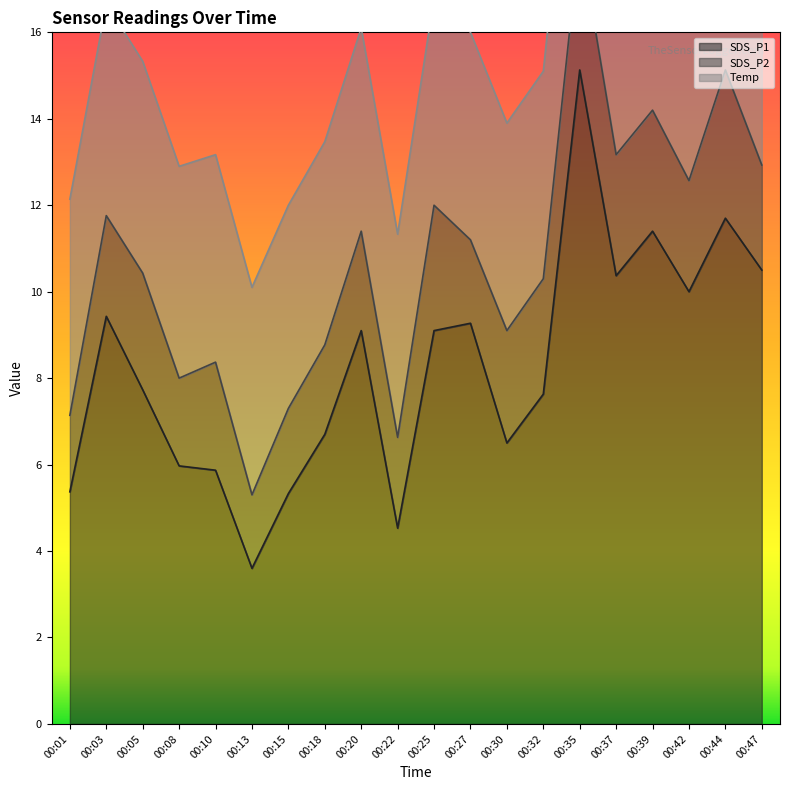

How many lines are shown in the chart?

3